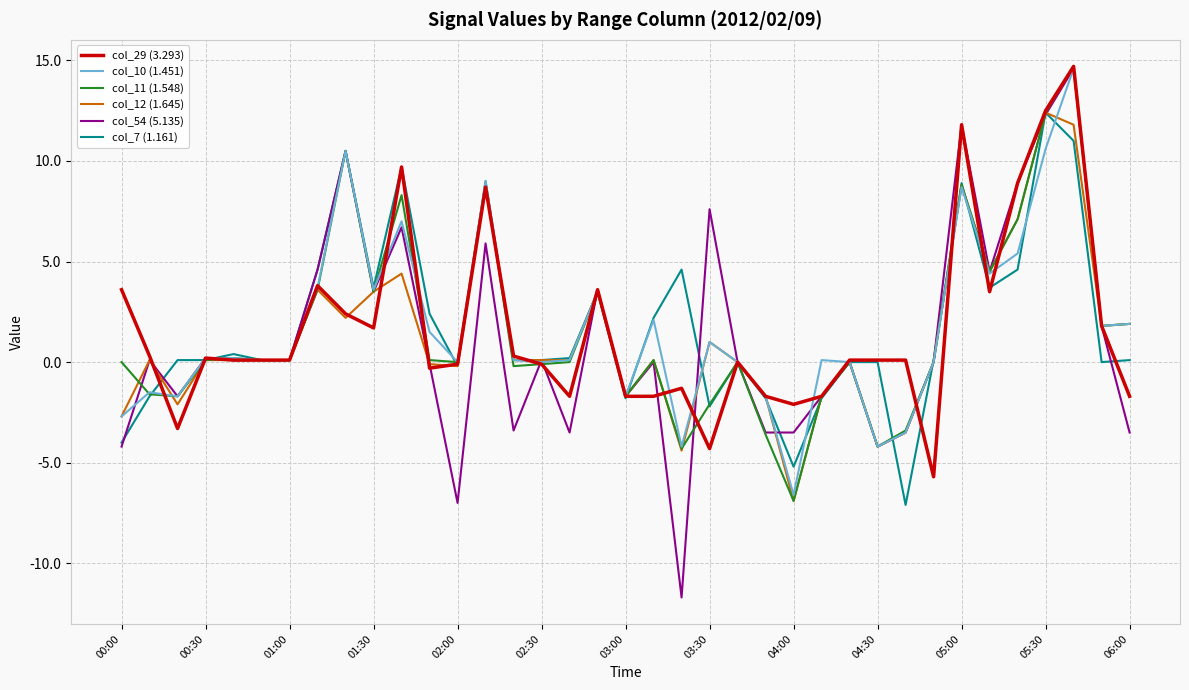

What is the maximum value for col_54 (5.135)?

14.6